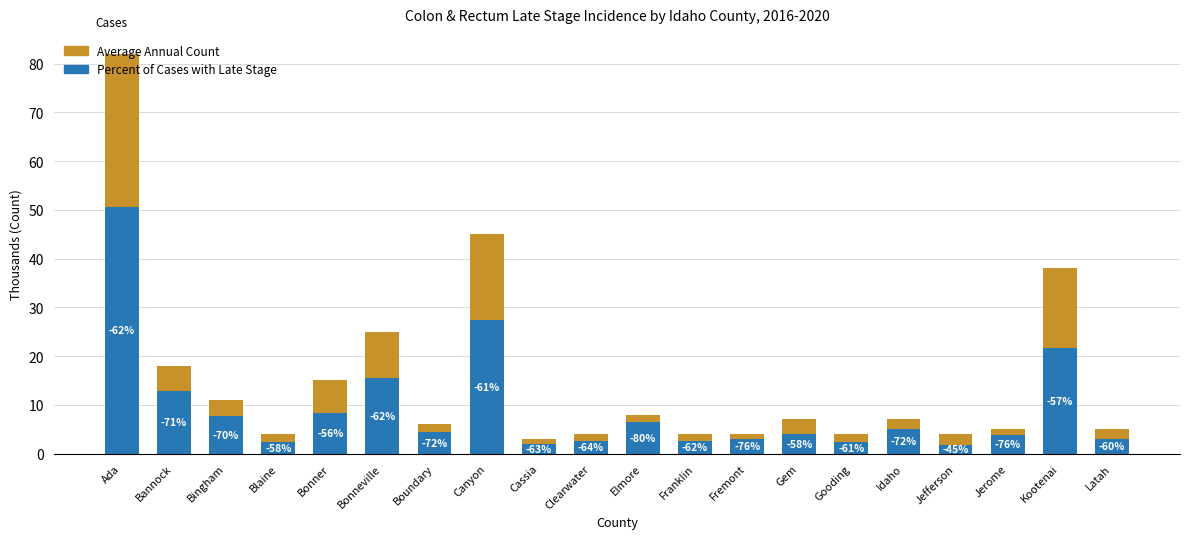

Which series has the largest total across all categories?

Average Annual Count